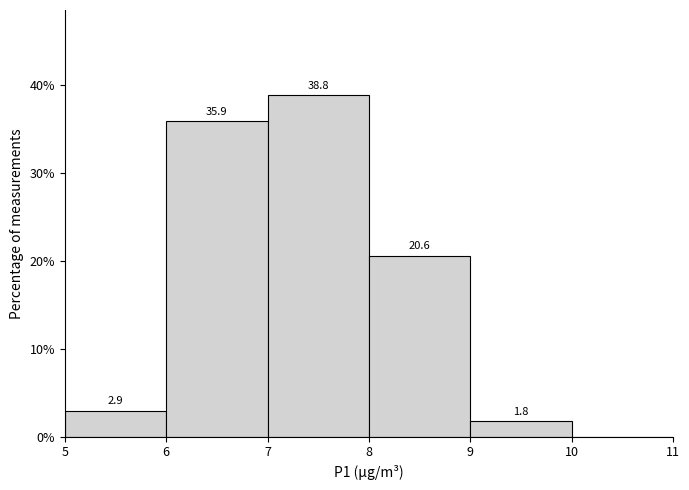

Which range on the x-axis has the tallest bar?

7 to 8